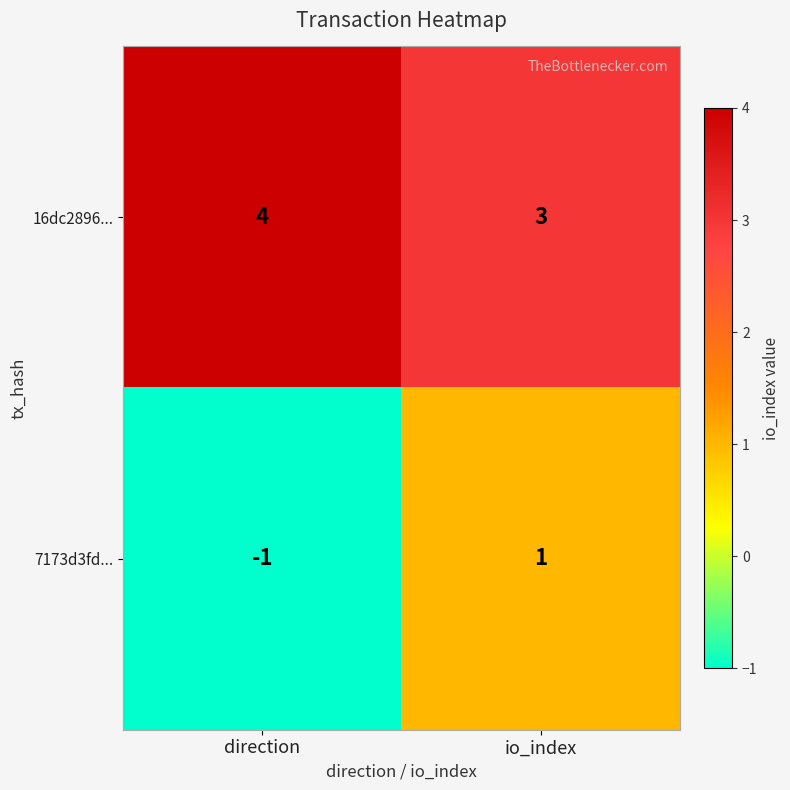

At which category is the sum across all series the highest?

io_index